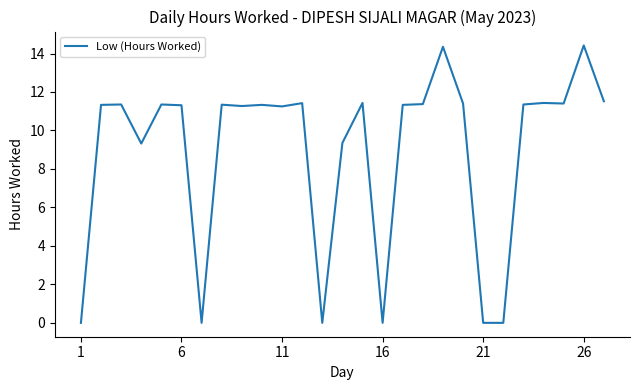

True or false: there are more than 1 points higher than both neighbors.

True